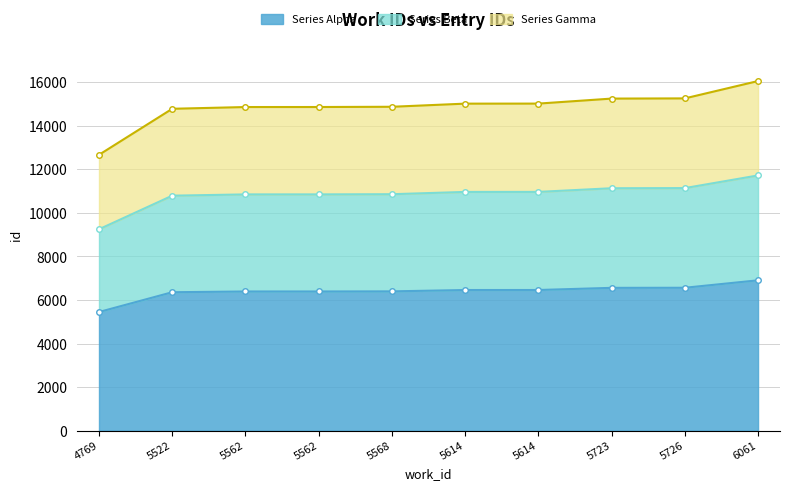

How many categories are shown in the chart?

10